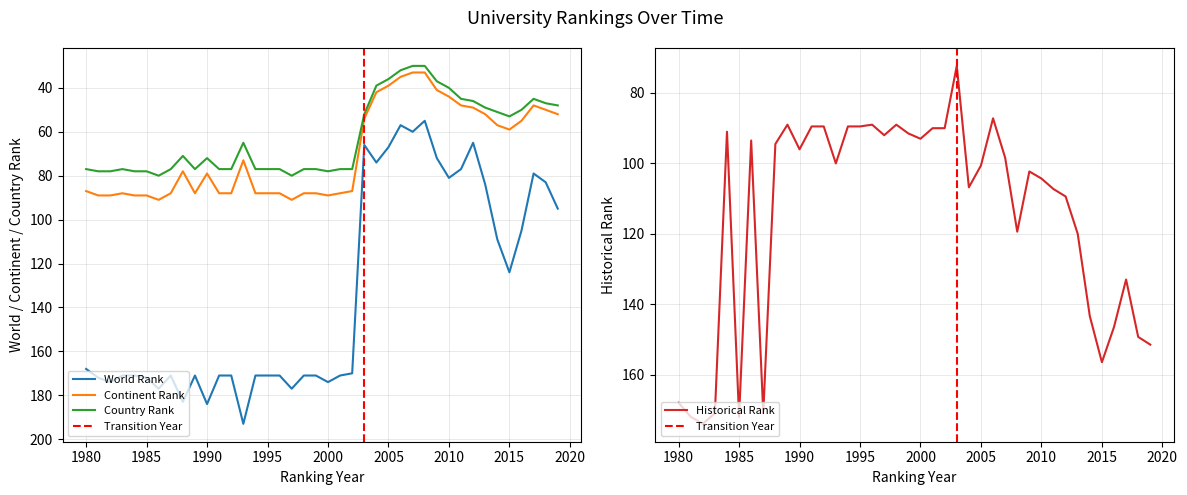

The continent rank series shows 19.4 at 2006. True or false?

False